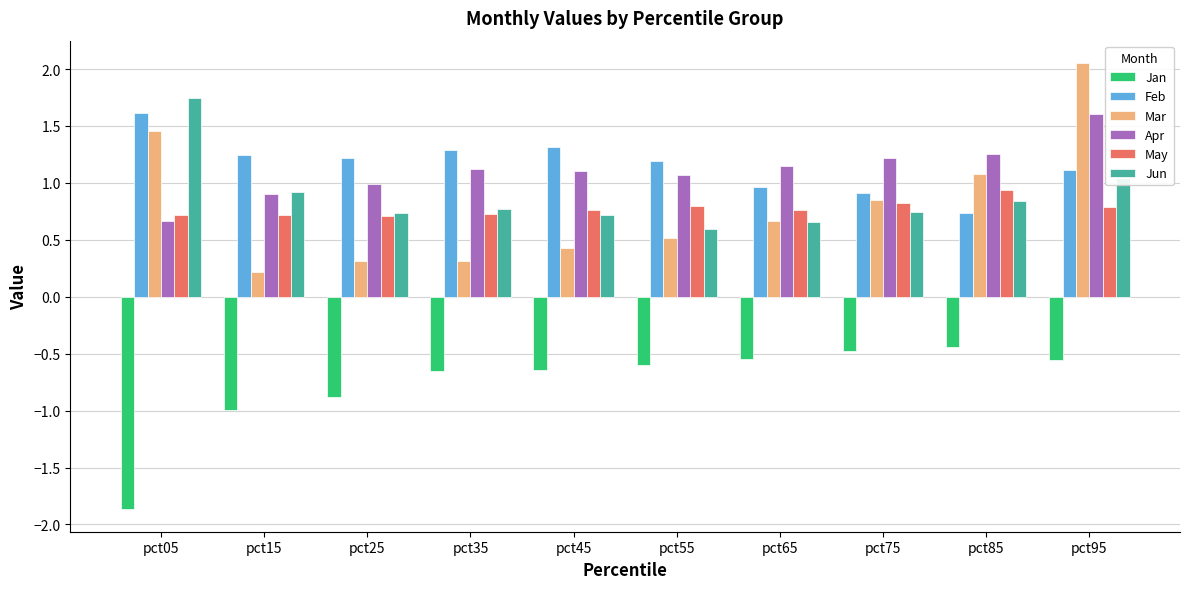

What is the sum of all Jan values?

-7.7